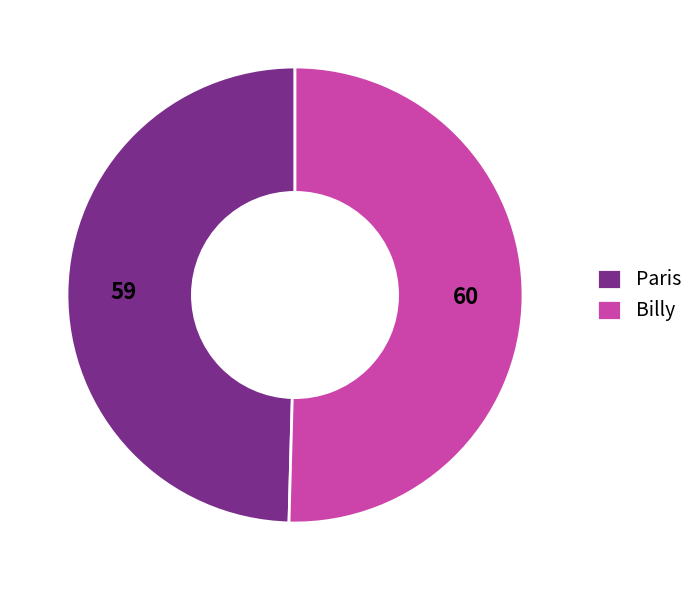

Is the sum of Billy and Paris greater than half?

Yes